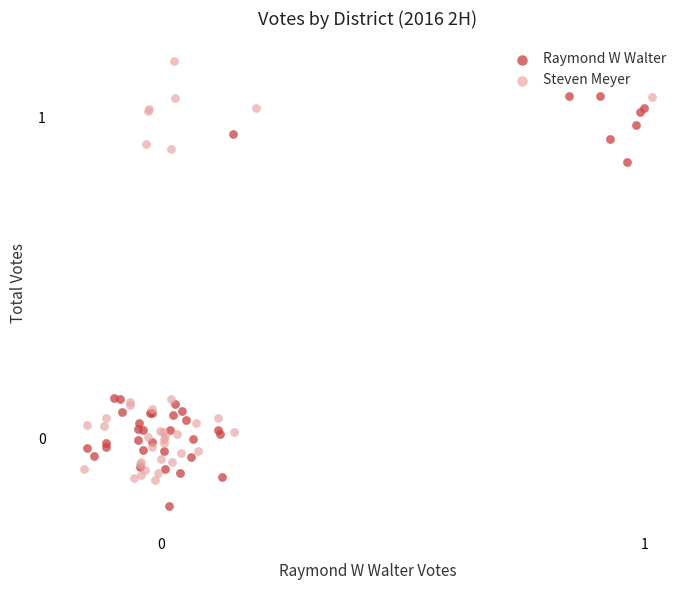

What are all the series names shown in the legend?

Raymond W Walter, Steven Meyer